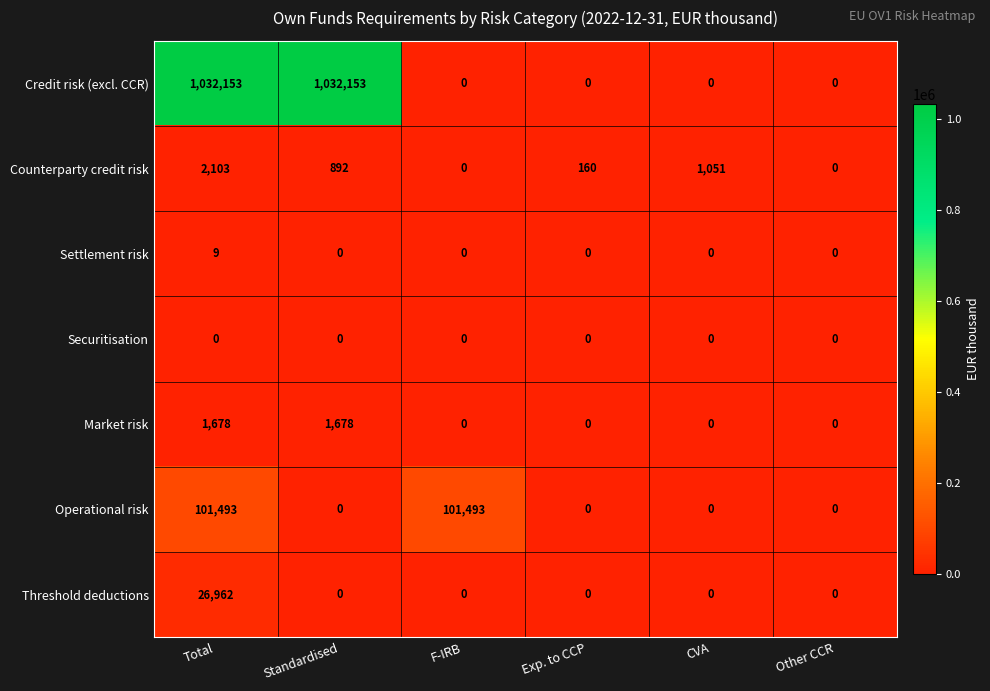

What is the greatest value displayed?

1032153